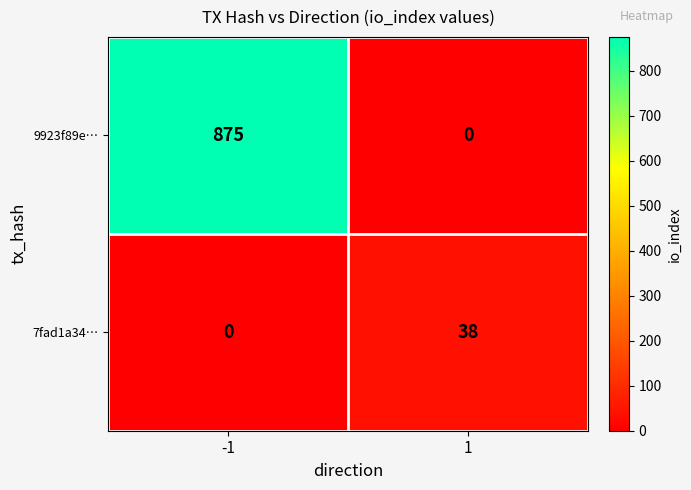

Rank the series by their average value, from lowest to highest.

7fad1a34…, 9923f89e…